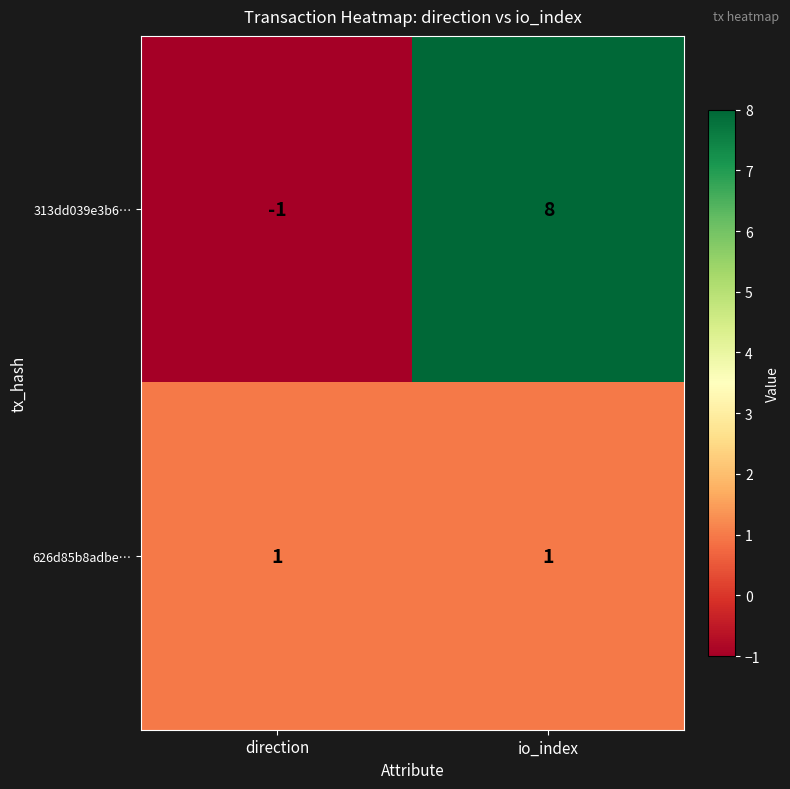

Which label corresponds to the largest value in the chart?

io_index